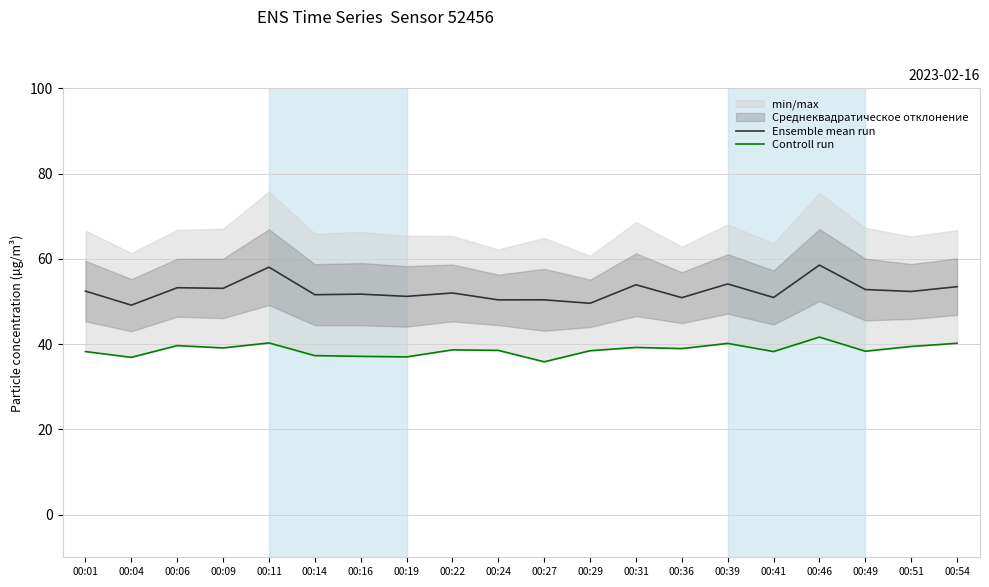

List the series in order of their peak value, lowest first.

Controll run, Ensemble mean run